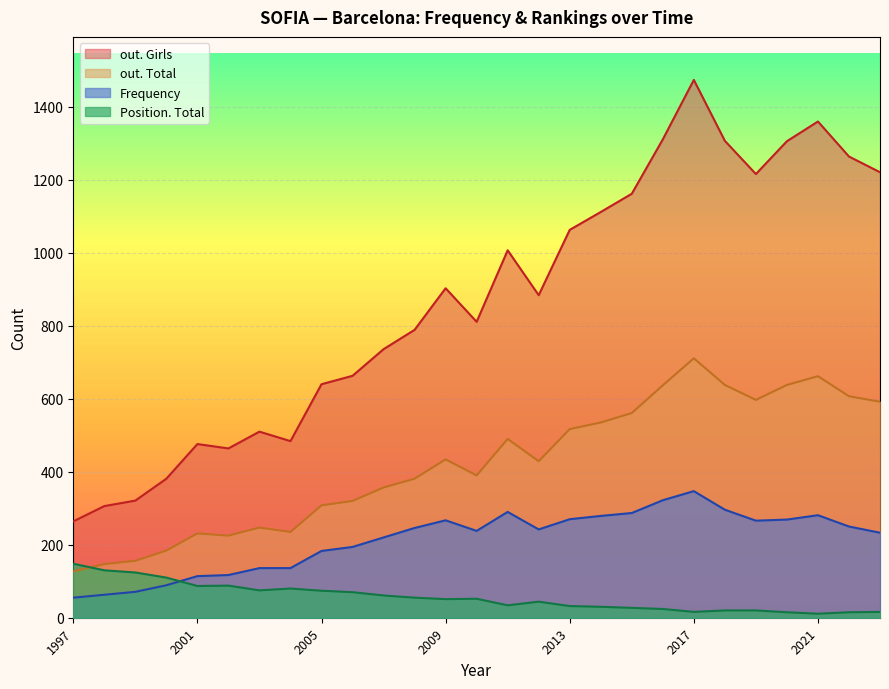

At which label does Position. Total first exceed 51?

1997